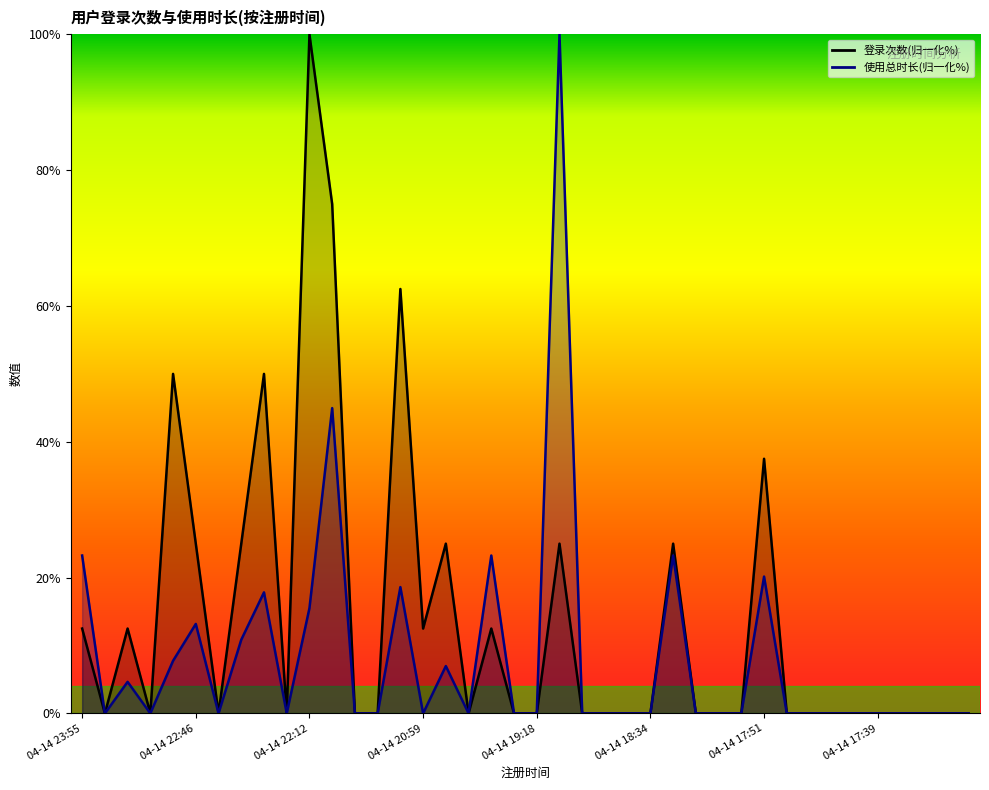

What is the average value of the 使用总时长(分钟) series?

8.3